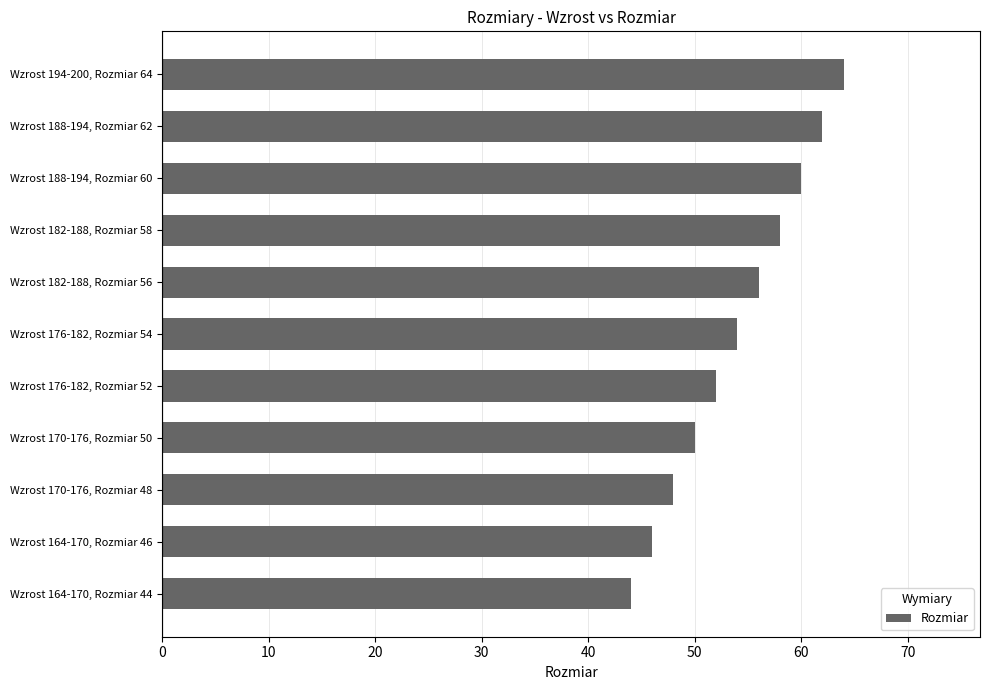

What is the ratio of the value at Wzrost 176-182, Rozmiar 54 to the value at Wzrost 164-170, Rozmiar 46?

1.2